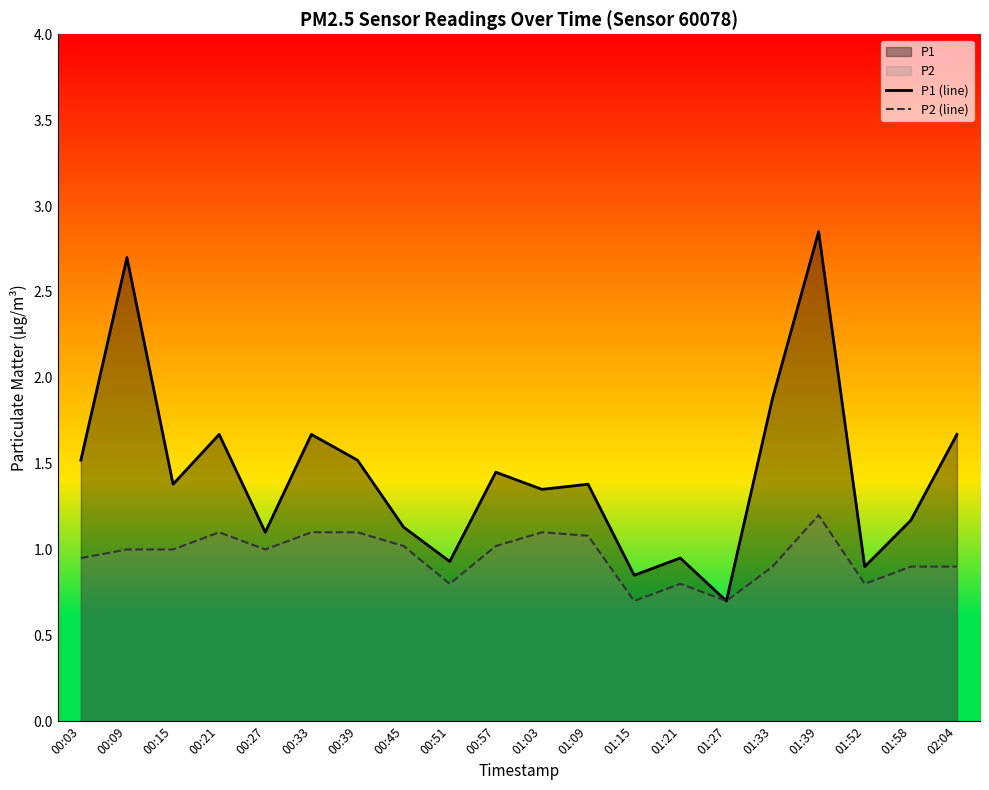

True or false: P2 (line) has a value of 1.1 at 00:39.

True